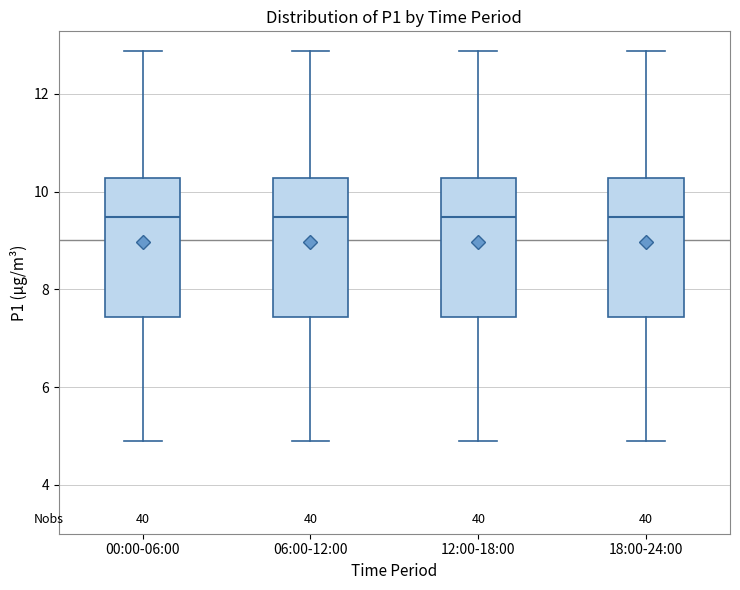

Reading left to right, read every box against the y-axis: the position of its median line, the range the box covers, and the ends of its whiskers. The values are not printed on the chart, so give them approximately, as read against the axis.

00:00-06:00: median 9.4, box 7.4 to 10.2, whiskers 5.0 to 12.8
06:00-12:00: median 9.4, box 7.4 to 10.2, whiskers 5.0 to 12.8
12:00-18:00: median 9.4, box 7.4 to 10.2, whiskers 5.0 to 12.8
18:00-24:00: median 9.4, box 7.4 to 10.2, whiskers 5.0 to 12.8